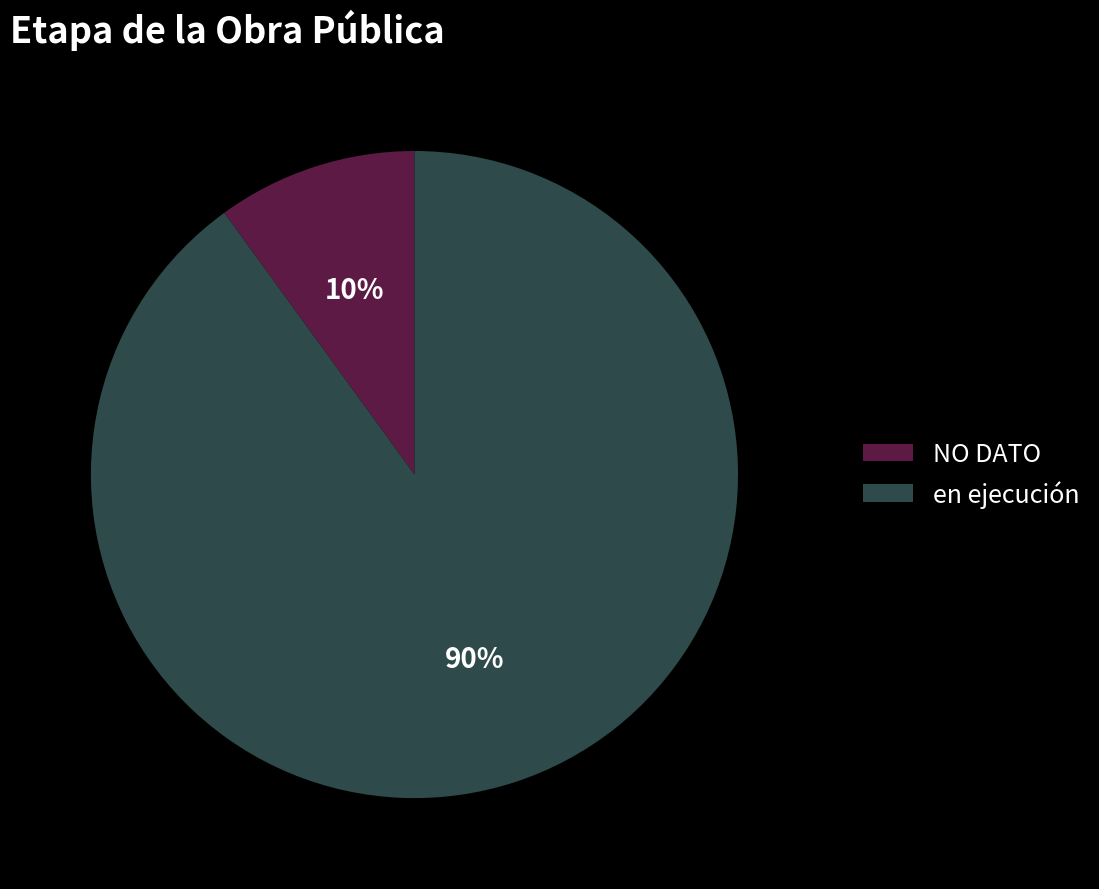

What is the ratio of the value at NO DATO to the value at en ejecución?

0.1